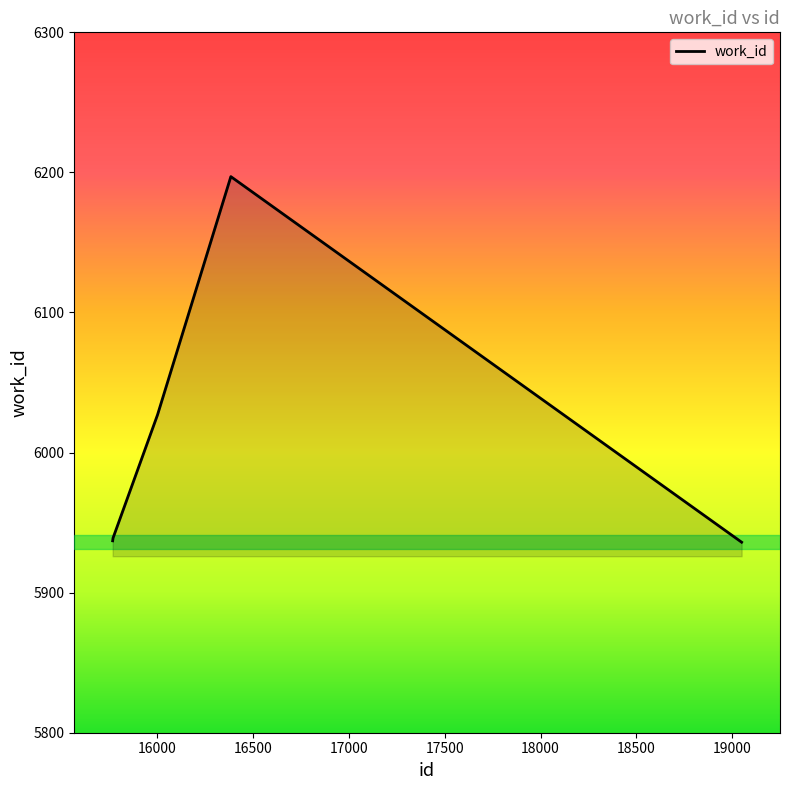

What is the maximum value shown in the chart?

6197